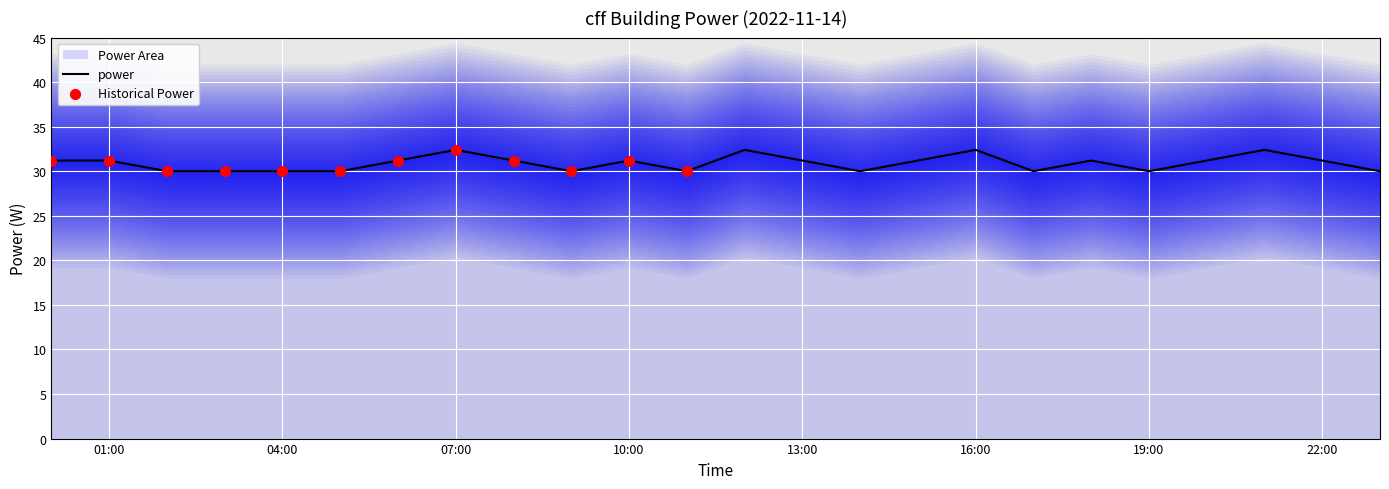

Approximately how many times larger is the value at 01:00 compared to 04:00?

1.0